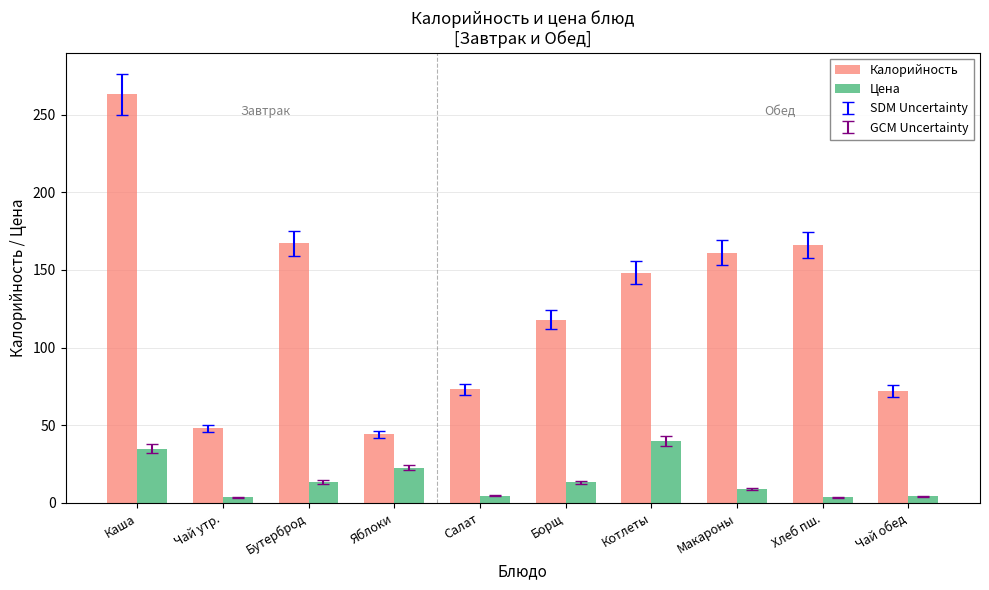

The Цена series shows 22.7 at Яблоки. True or false?

True